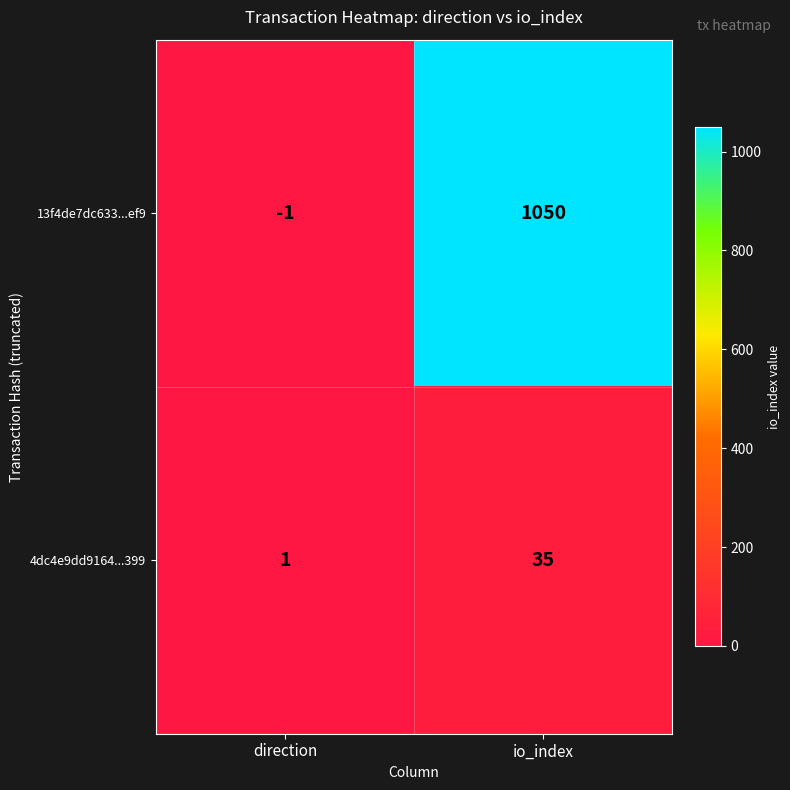

List the labels in order of 13f4de7dc633...ef9 value, largest first.

io_index, direction